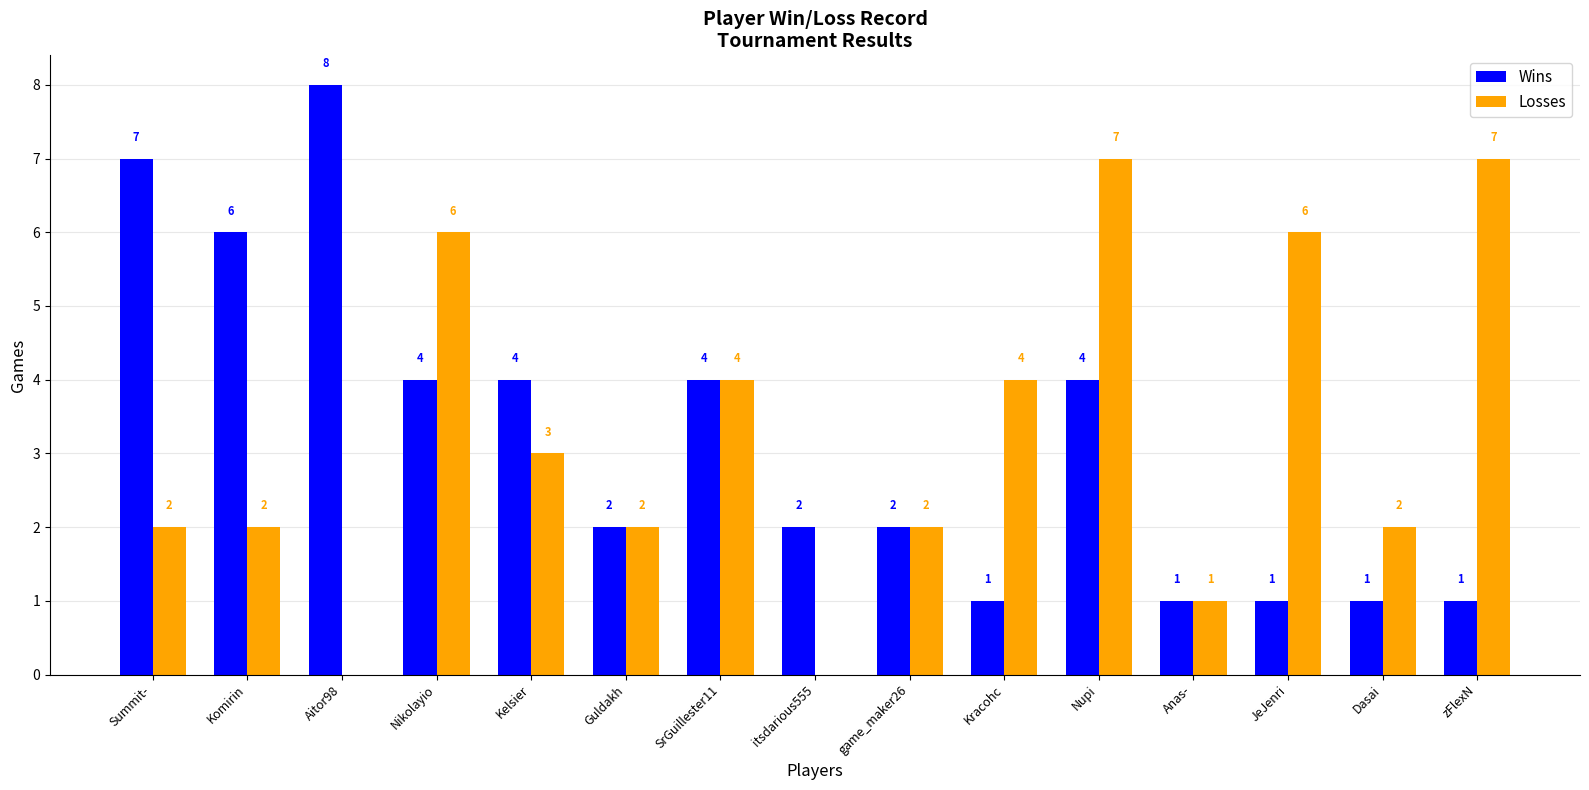

Which label corresponds to the largest value in the chart?

Aitor98